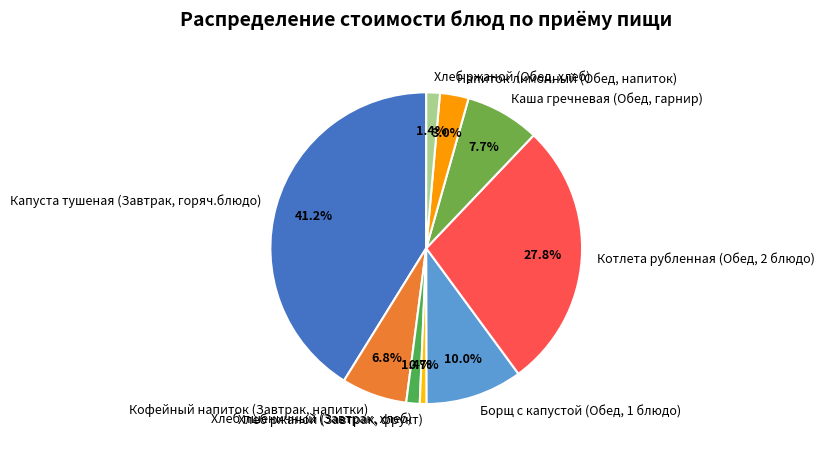

Is the sum of Капуста тушеная (Завтрак, горяч.блюдо) and Каша гречневая (Обед, гарнир) greater than half?

No